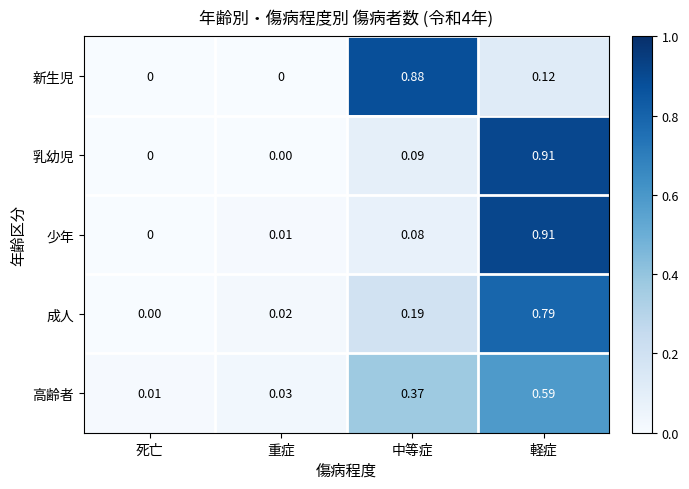

Is the value of 成人 at 重症 greater than the value of 乳幼児 at 中等症?

No